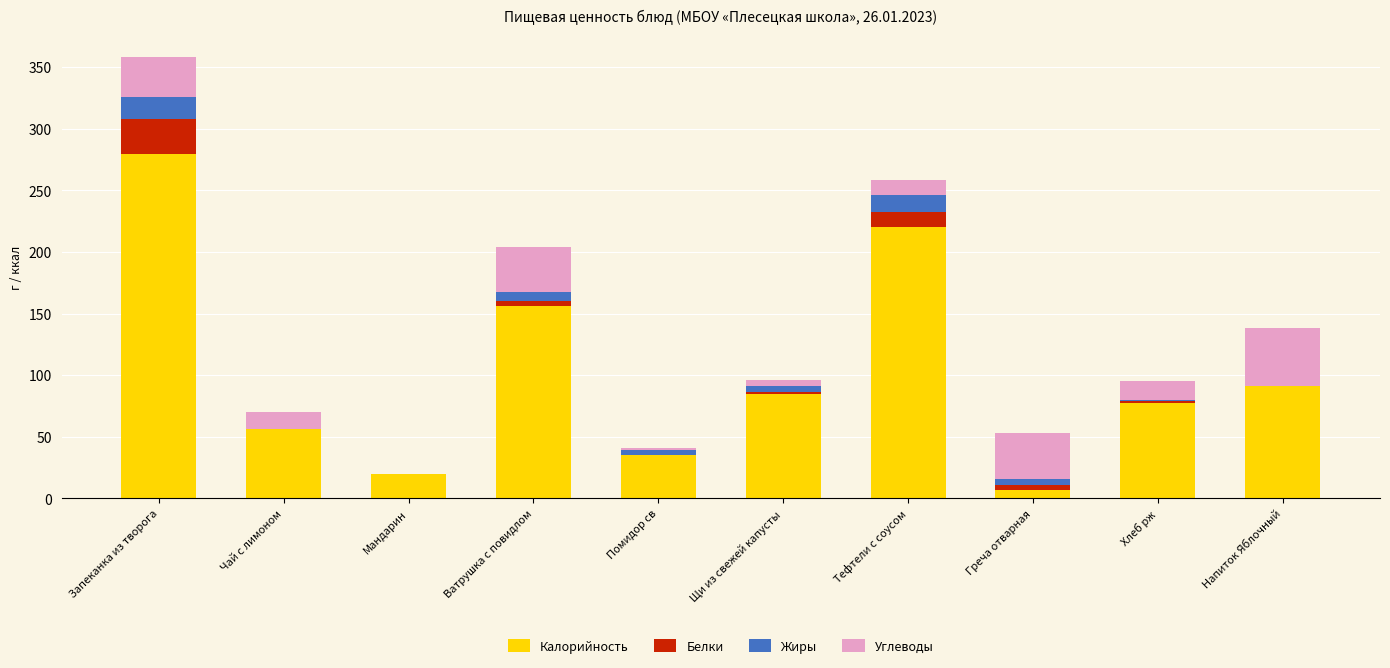

What is the total value across all series at Запеканка из творога?

357.8